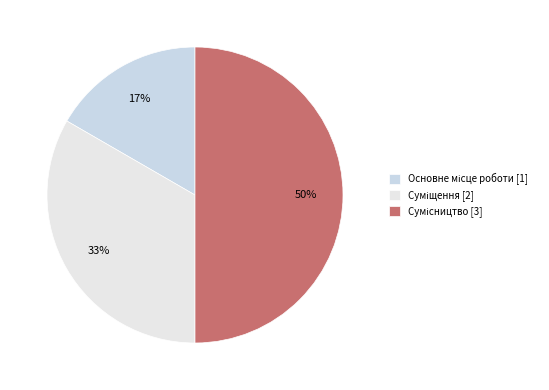

Between Основне місце роботи and Сумісництво, which is larger?

Сумісництво